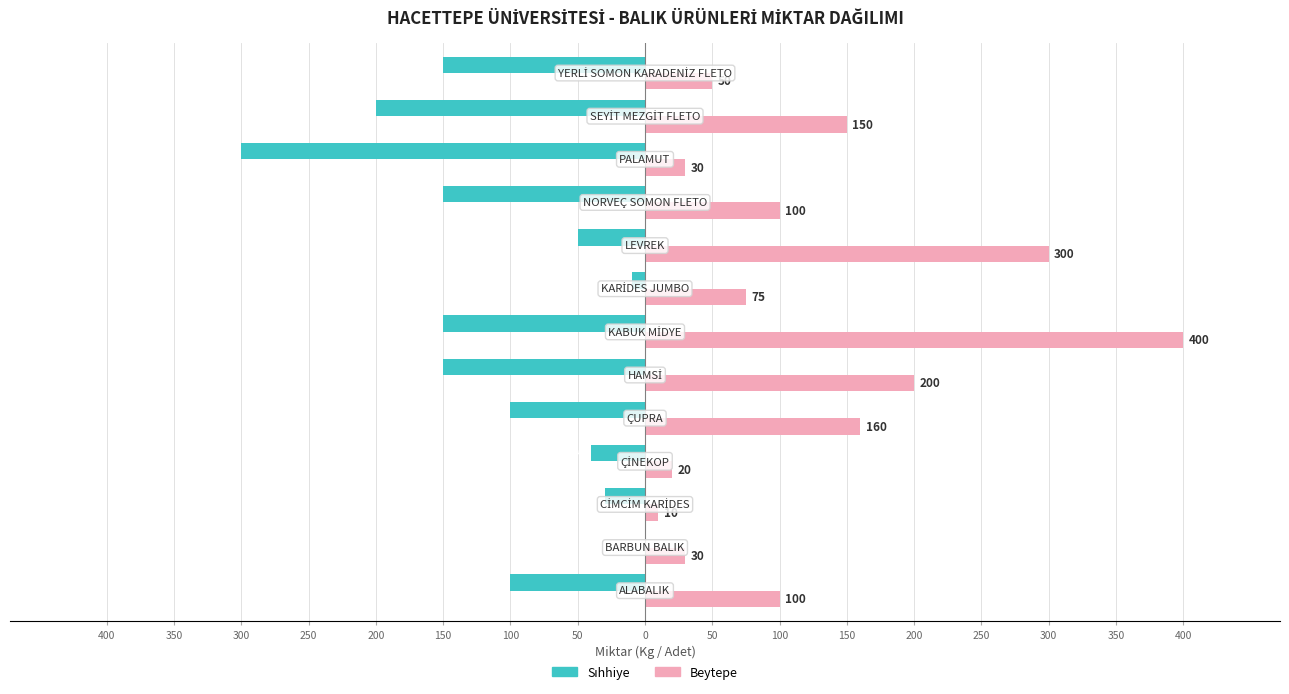

Rank the series by their maximum value, from highest to lowest.

Beytepe, Sıhhiye